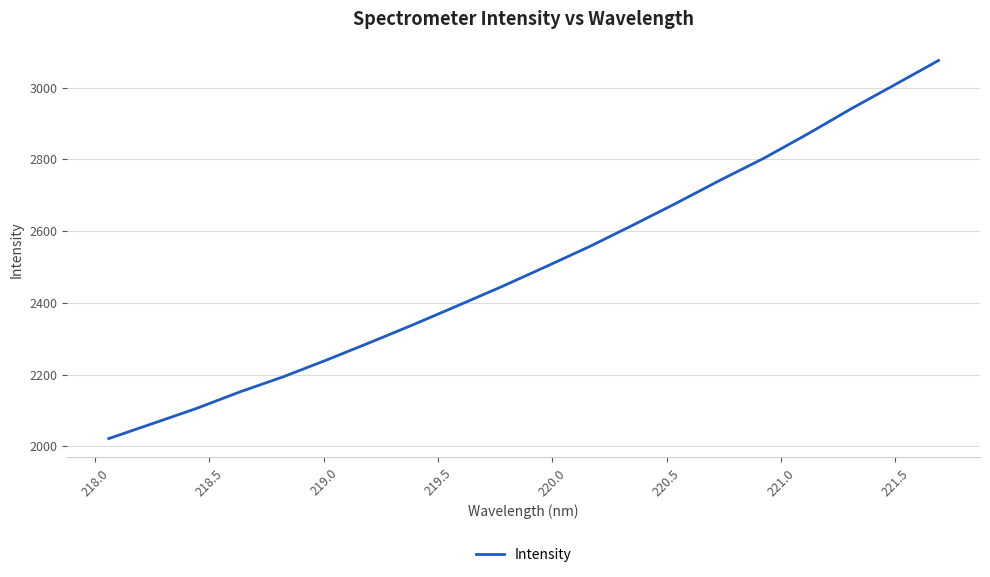

What is the difference between the maximum and minimum values?

1053.7